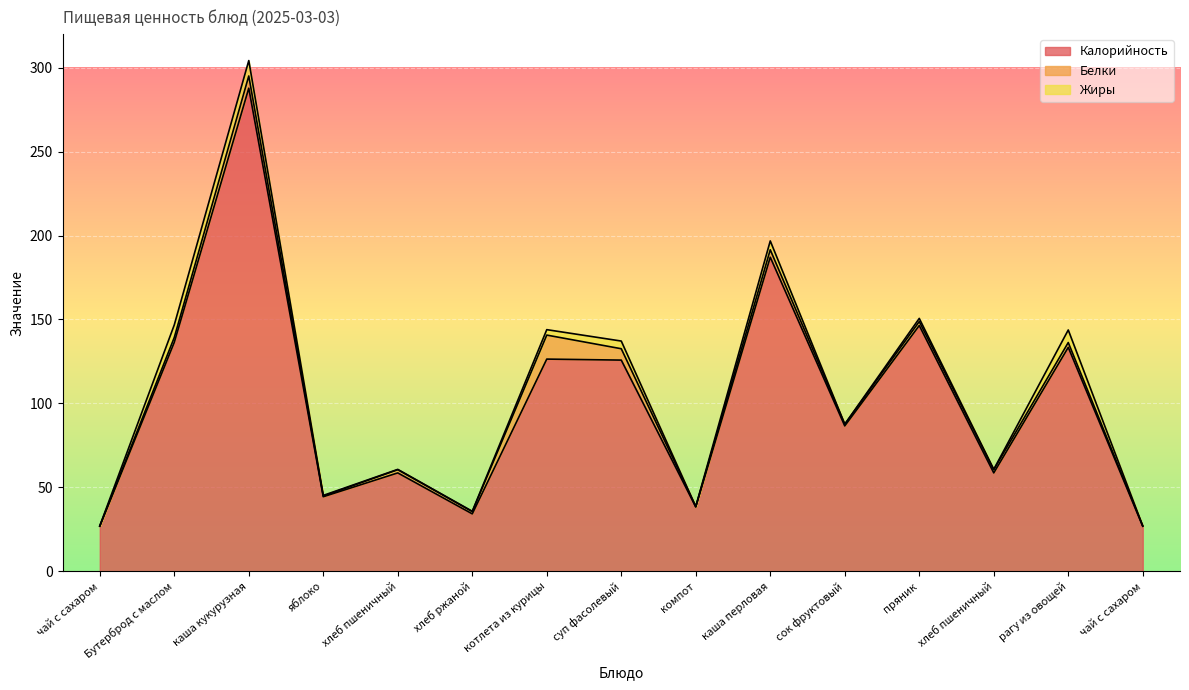

What is the average value of the Калорийность series?

101.2